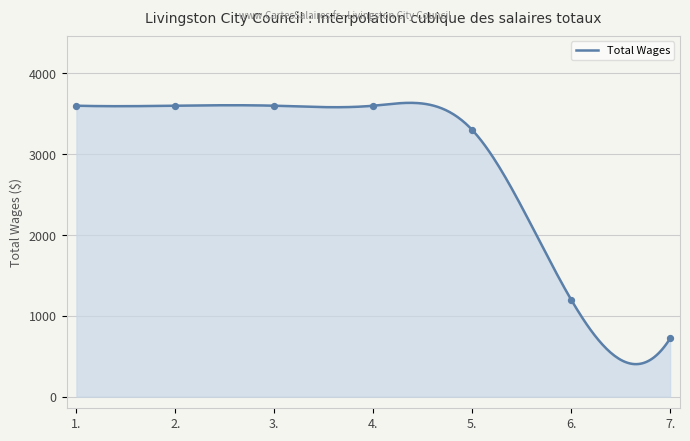

What is the change in value from 3. to 7.?

-2880